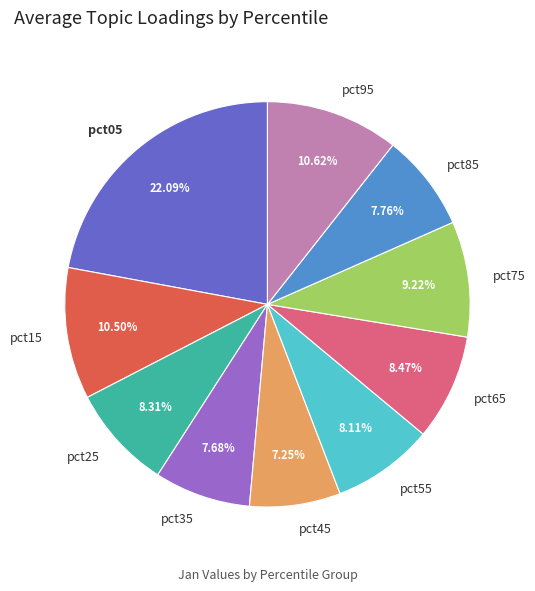

Is the sum of pct55 and pct15 greater than half?

No